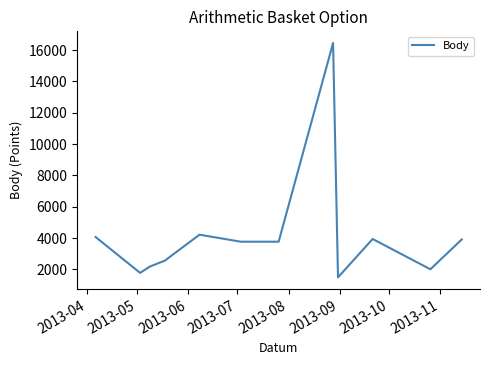

What is the maximum value shown in the chart?

16451